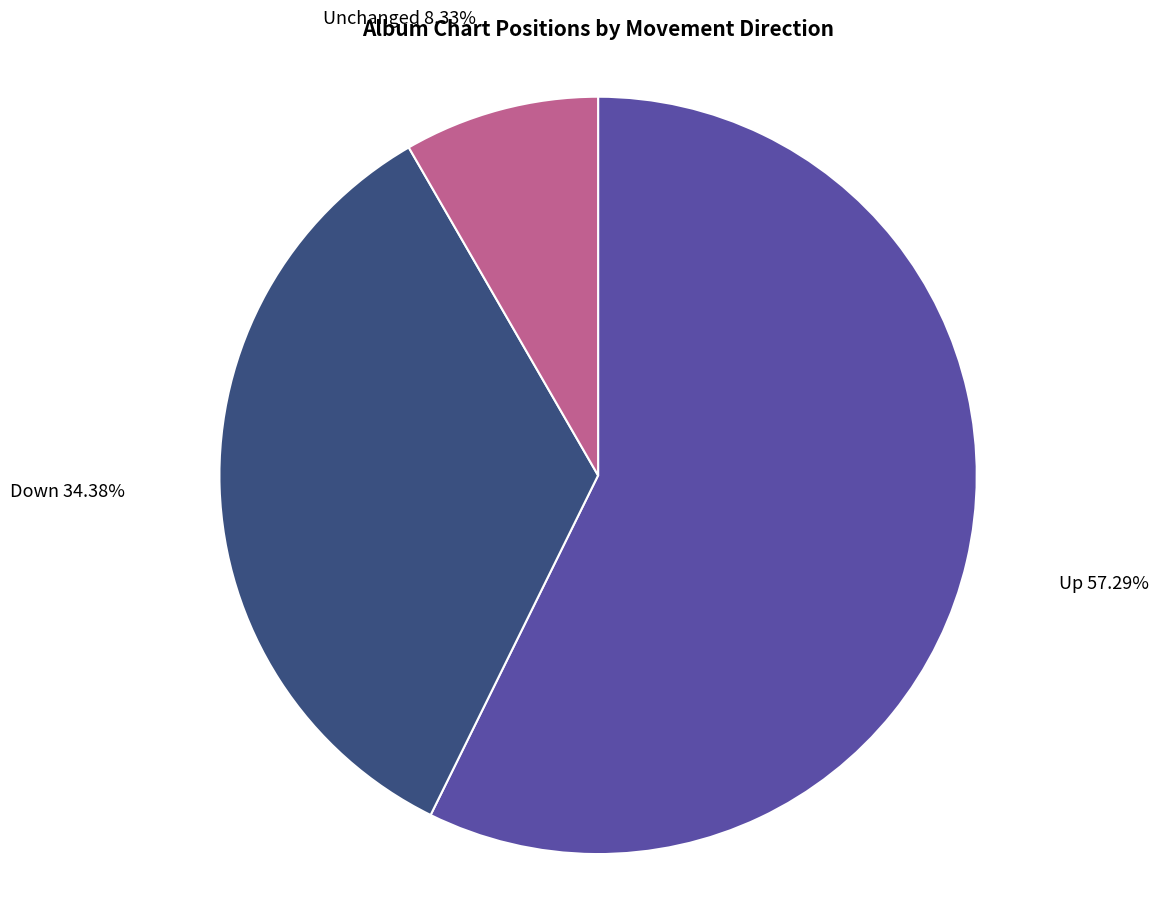

Is the sum of Up and Unchanged greater than half?

Yes